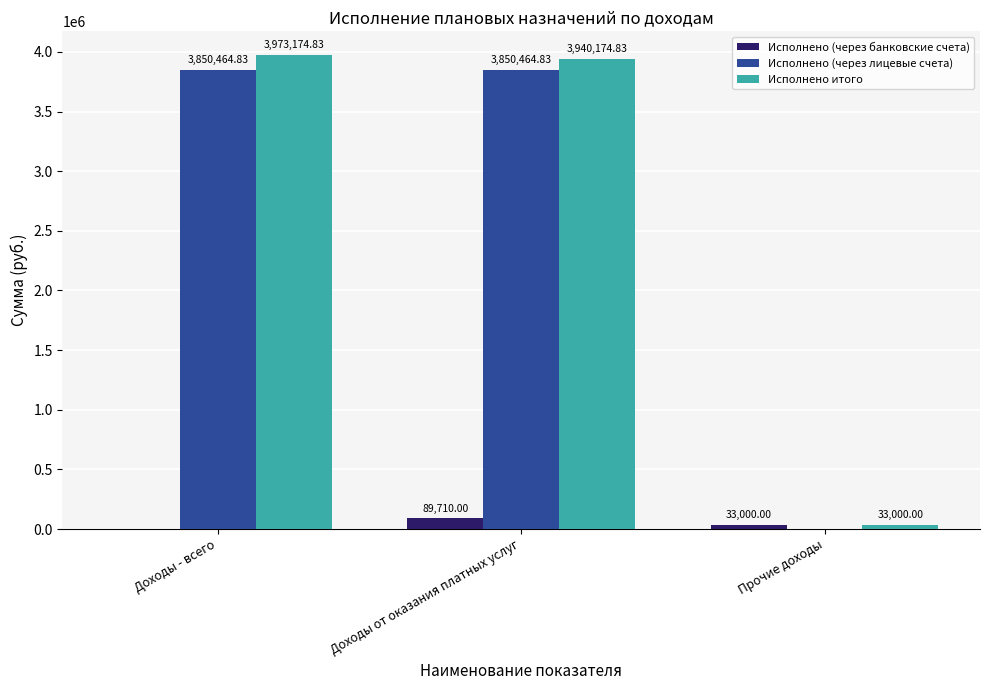

What is the sum of the Исполнено (через лицевые счета) values at Доходы от оказания платных услуг and Прочие доходы?

3850464.8